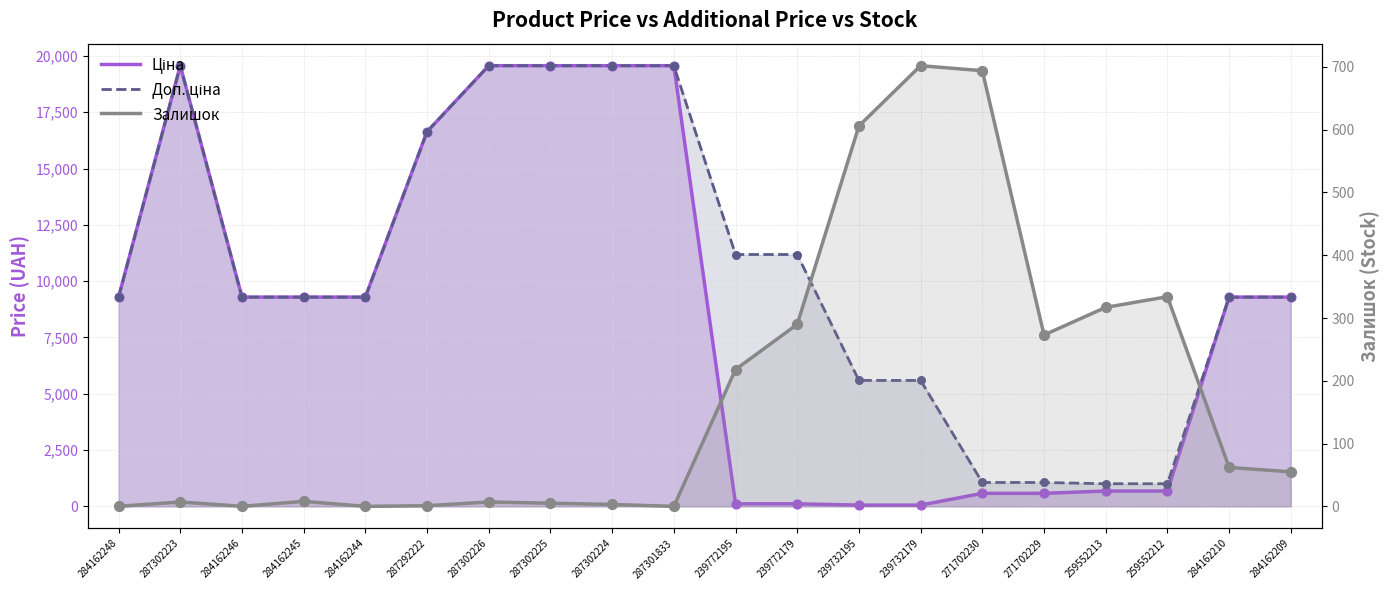

Which series contains the highest Y value?

Ціна